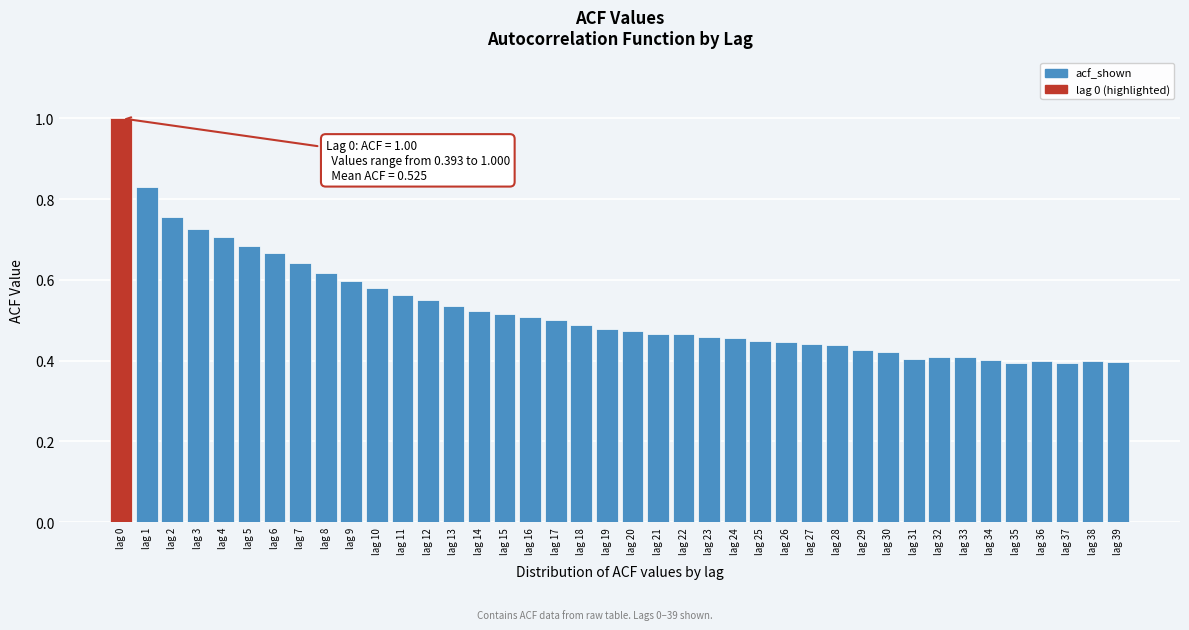

True or false: the data shows 0.6 at lag 7.

True